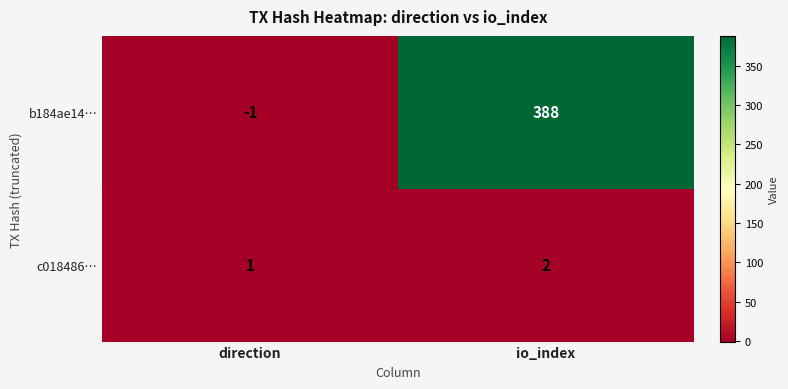

Which series changed the most between direction and io_index?

b184ae14…